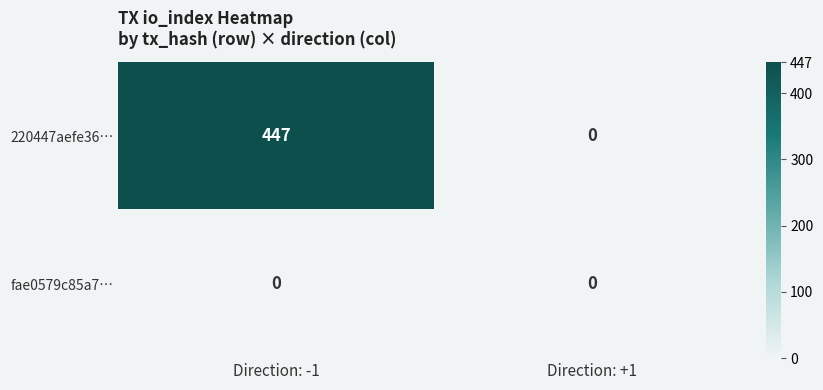

Where is 220447aefe36… nearest to the value 223?

Direction: +1